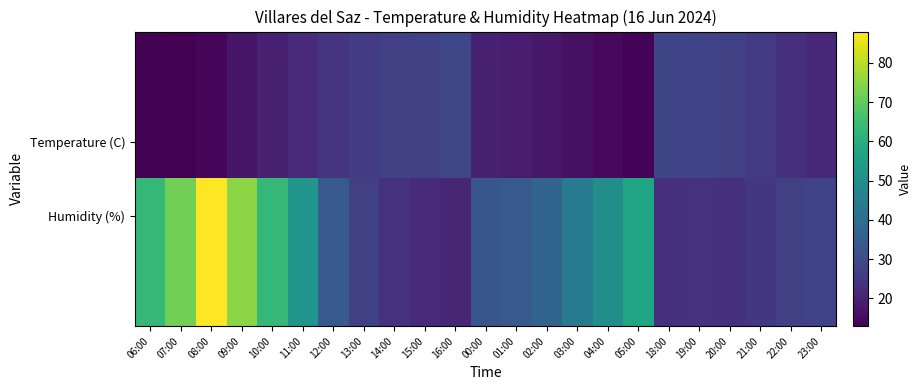

Count the number of categories in the chart.

23